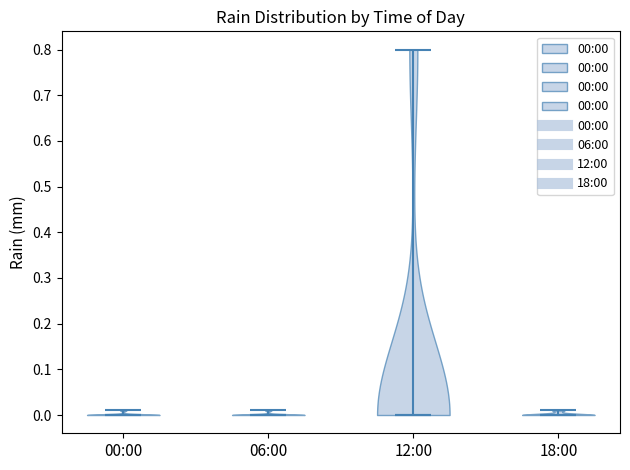

Reading left to right, read every violin against the y-axis: where its median line is, and the lowest and highest points it reaches. The values are not printed on the chart, so give them approximately, as read against the axis.

00:00: median line 0.00, lowest point 0.00, highest point 0.01
06:00: median line 0.00, lowest point 0.00, highest point 0.01
12:00: median line 0.00, lowest point 0.00, highest point 0.80
18:00: median line 0.00, lowest point 0.00, highest point 0.01